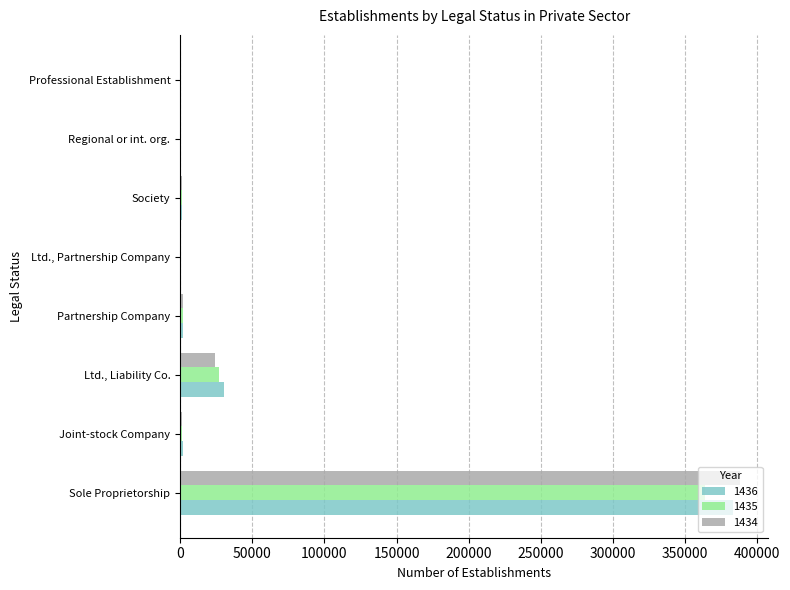

Which category has the highest value in the 1434 series?

Sole Proprietorship